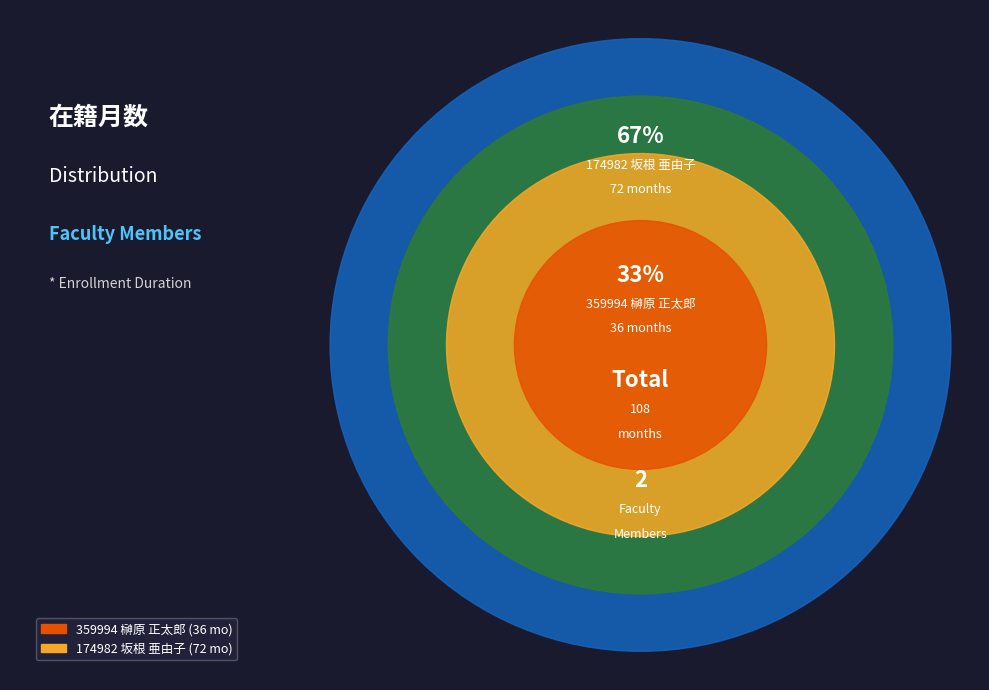

Rank the categories by value from lowest to highest.

359994 榊原 正太郎, 174982 坂根 亜由子